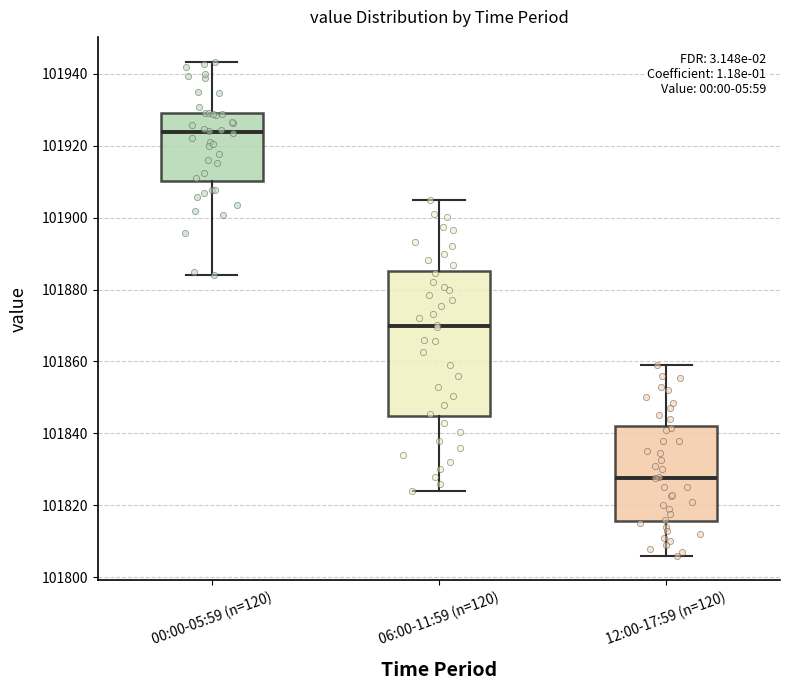

Where does the median line of the box for 12:00-17:59 (n=120) sit on the y-axis? The values are not printed on the chart, so give them approximately, as read against the axis.

101828